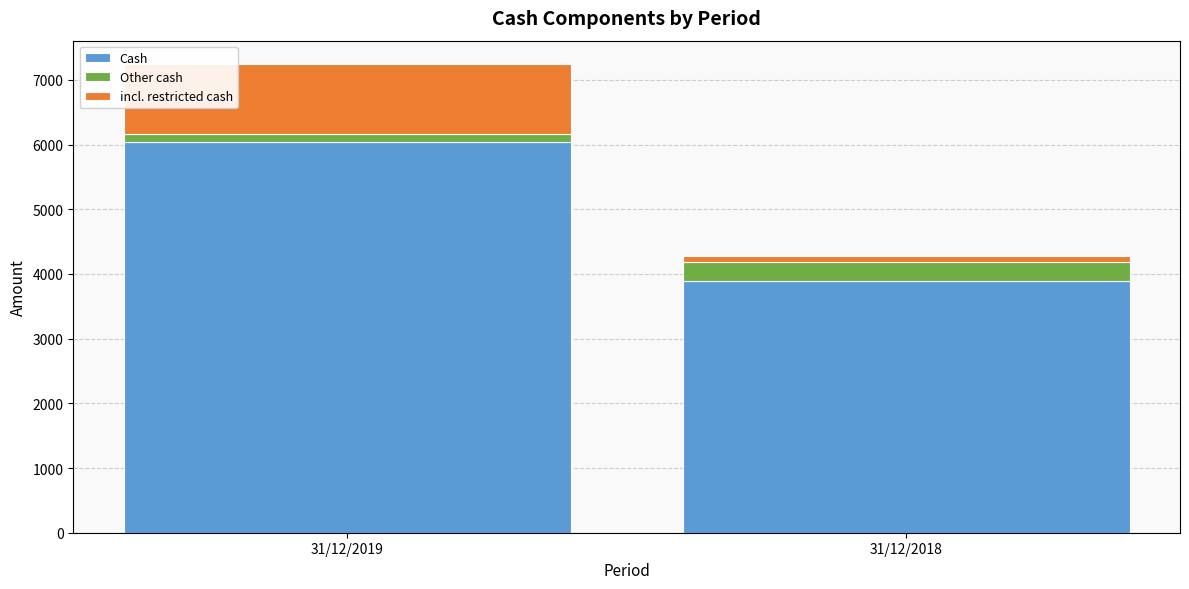

What is the maximum value for Cash?

6037